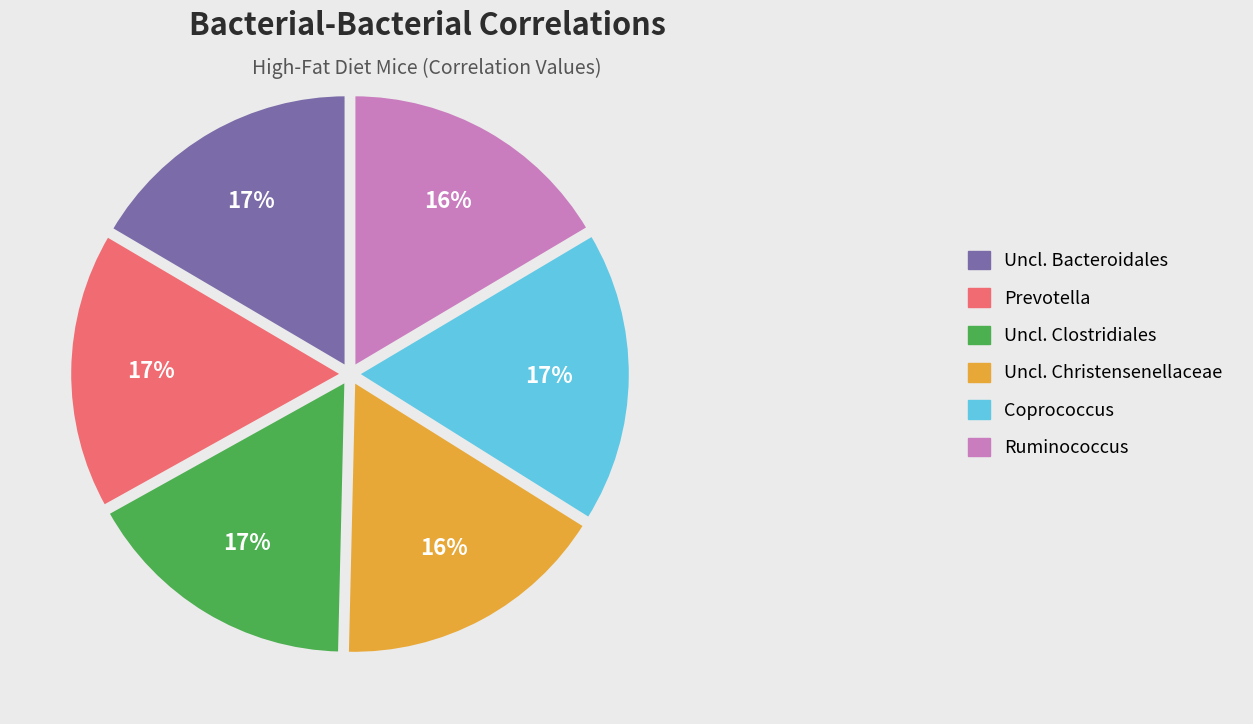

Is the sum of Uncl. Christensenellaceae and Uncl. Clostridiales greater than half?

No